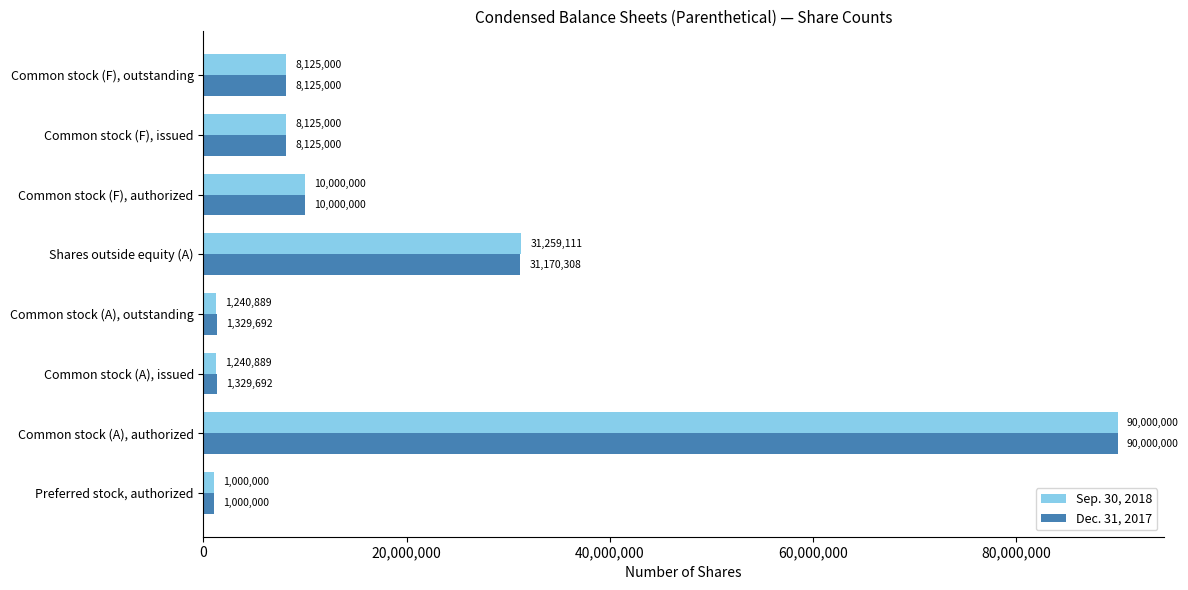

What is the approximate value of Dec. 31, 2017 at Common stock (A), authorized?

90000000